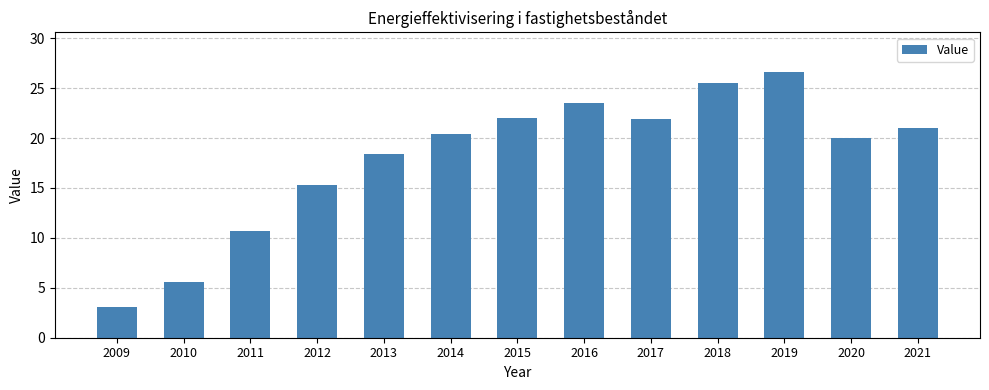

The chart shows a value of 8.6 at 2013. True or false?

False